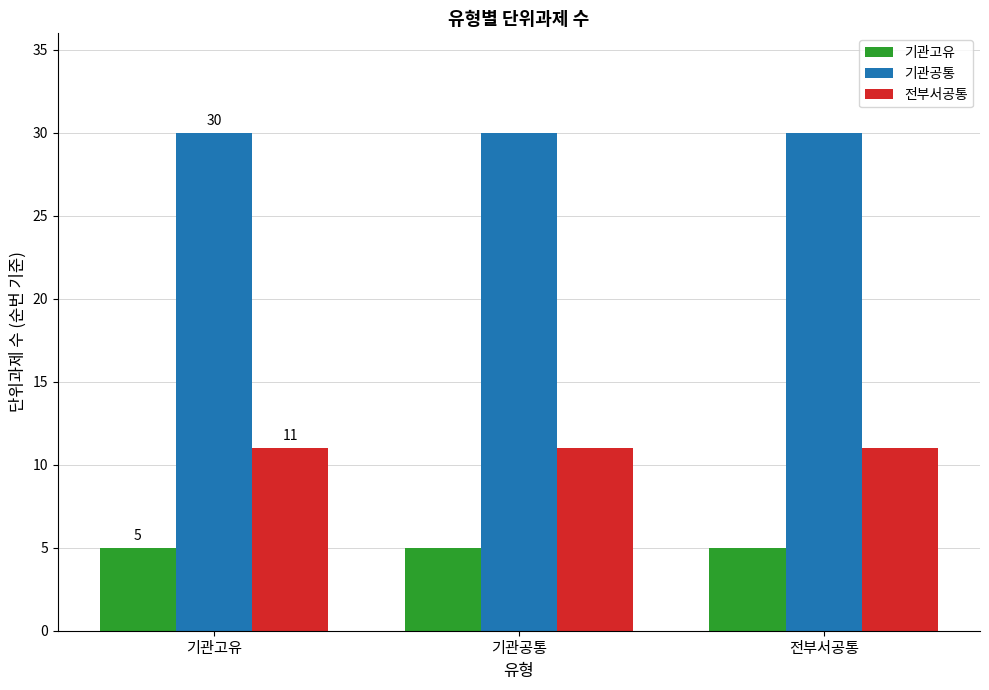

How many groups of bars are there?

3